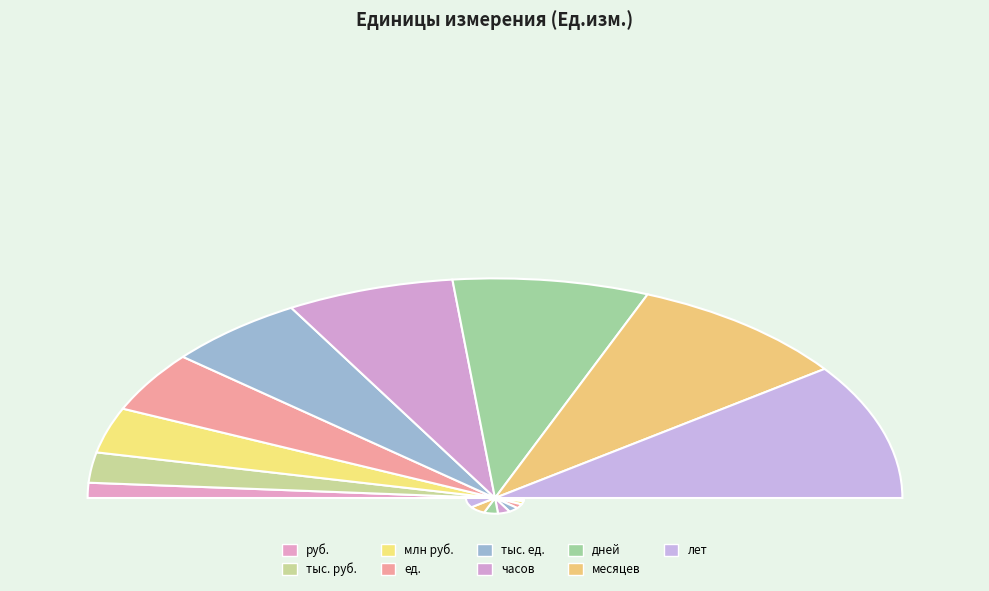

Which slice is the largest?

лет